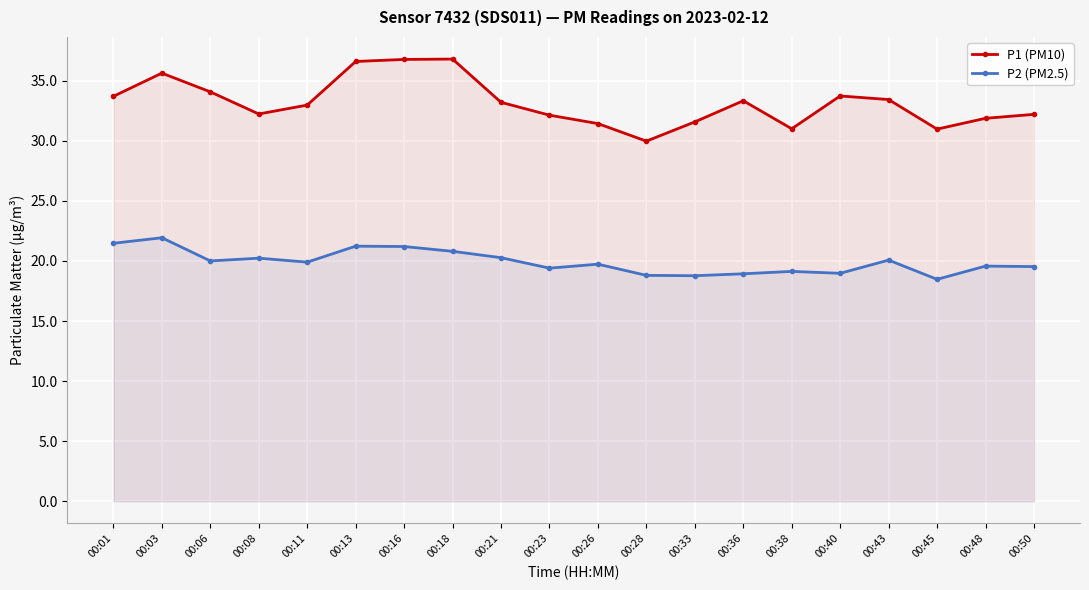

How many distinct data groups are displayed?

2